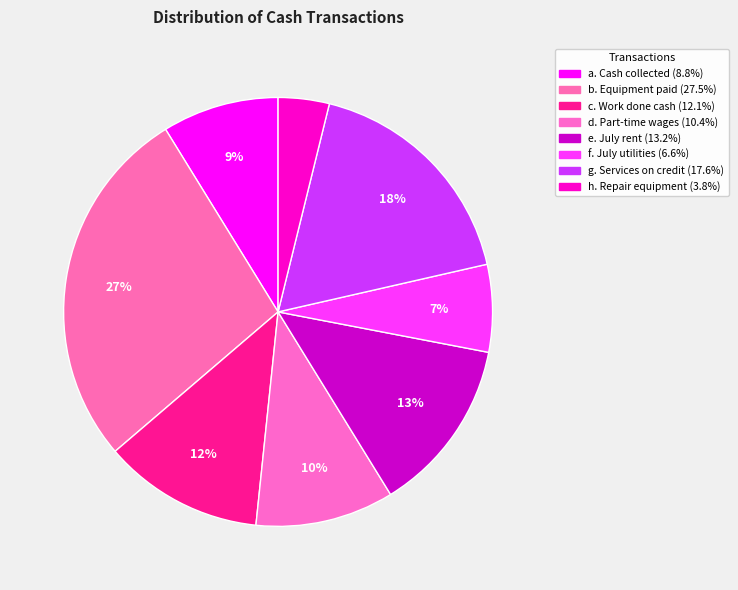

Rank the categories by value from highest to lowest.

b. Cash paid for equipment, g. Services performed on credit, e. Cash paid for July rent, c. Cash received for work done, d. Cash paid for part-time wages, a. Cash collected from credit customer, f. Cash paid for July utilities, h. Cost to repair equipment